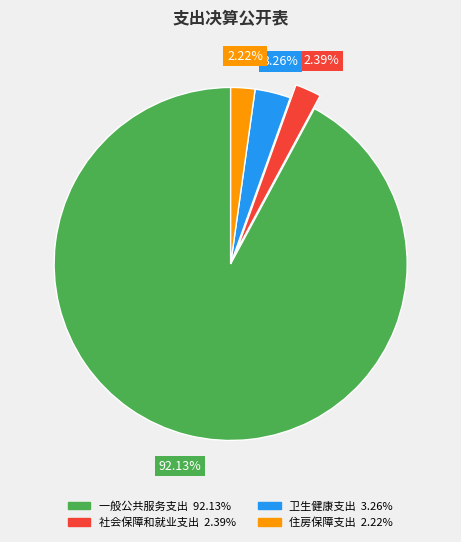

To the nearest percent, what is the combined percentage of 一般公共服务支出 and 社会保障和就业支出?

95%